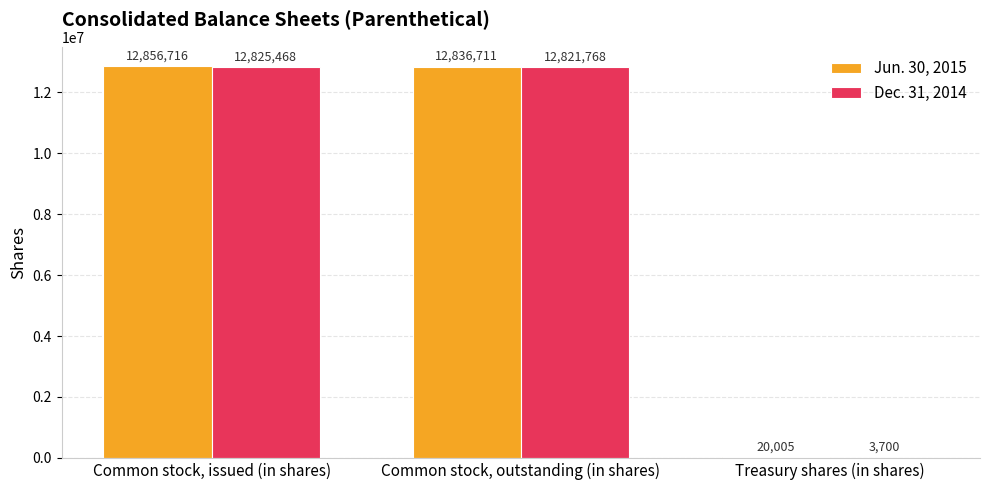

Count the number of categories in the chart.

3